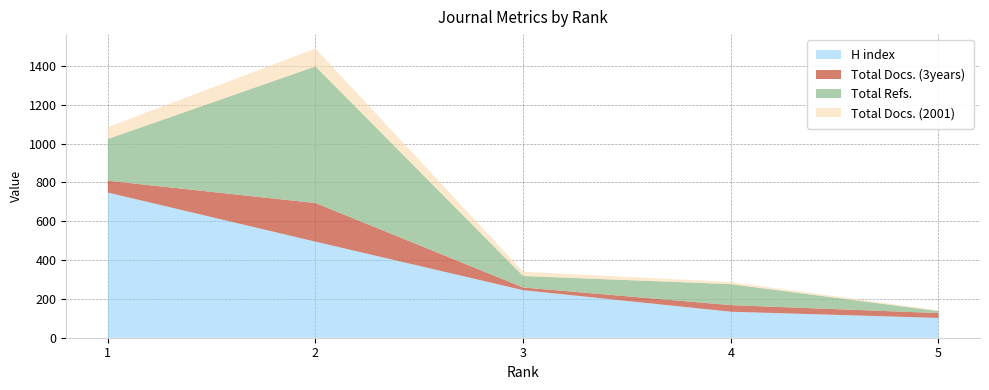

Reading right to left, list all the values displayed in this chart.

H index: 102	134	245	495	748
Total Docs. (3years): 25	34	14	199	61
Total Refs.: 10	108	59	704	215
Total Docs. (2001): 4	11	22	92	61